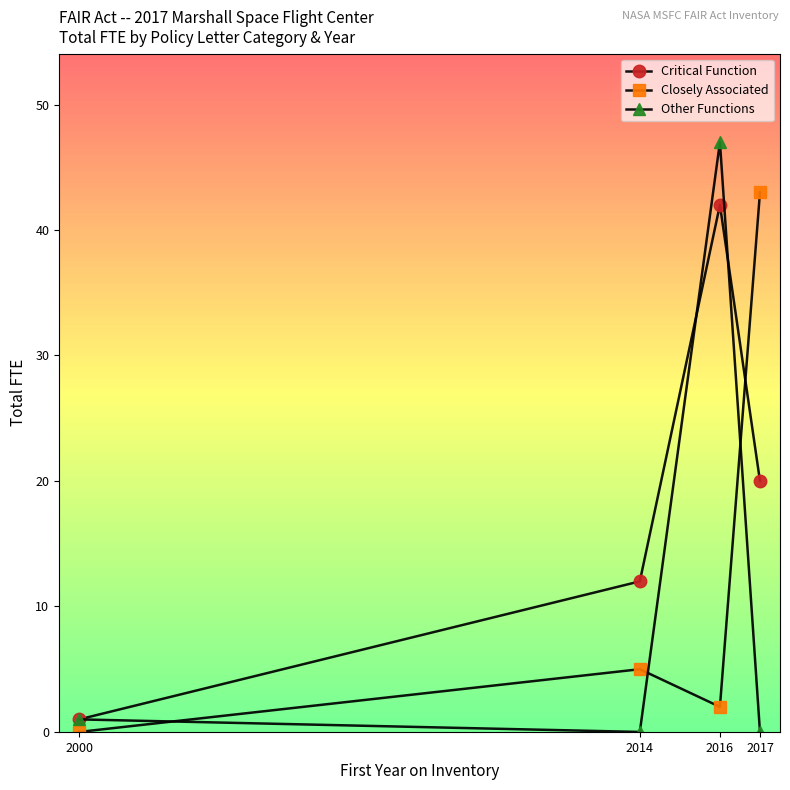

True or false: Other Functions has a value of 0 at 2017.

True